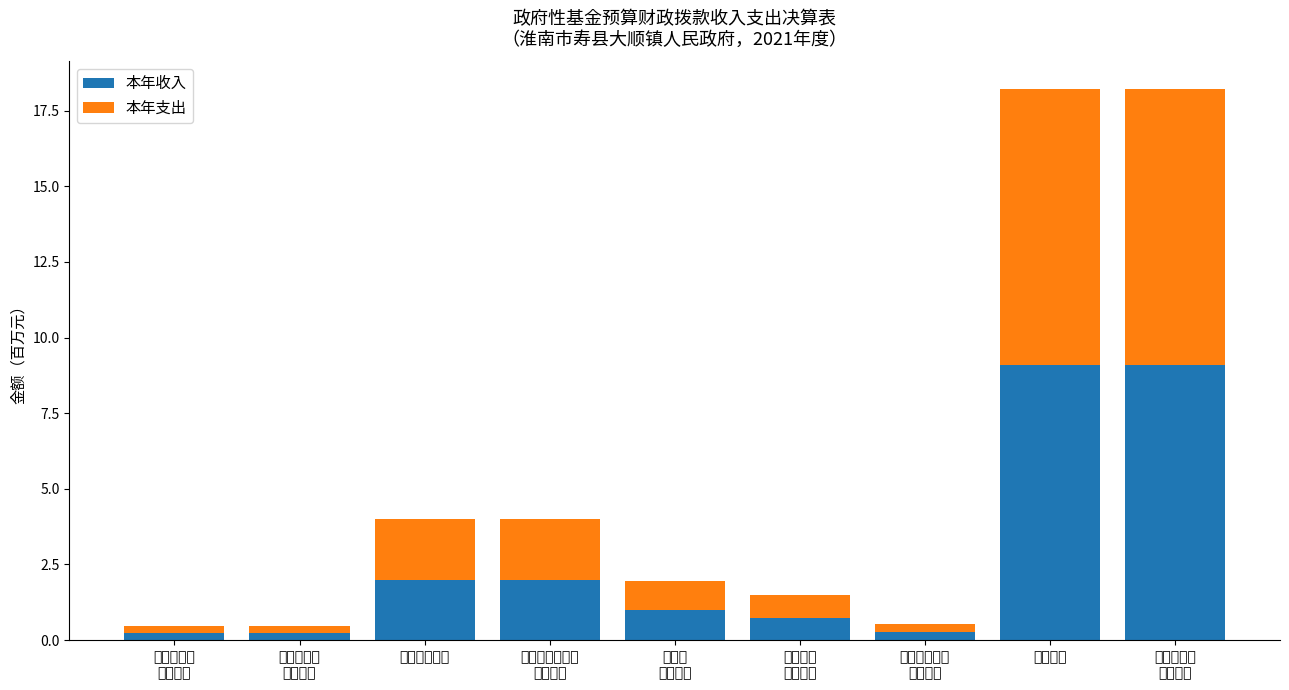

What is the maximum value for 本年收入?

9.1